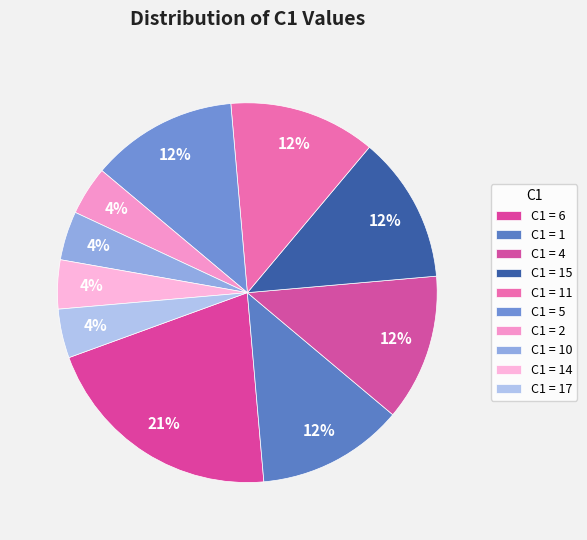

How many slices are in this pie chart?

10